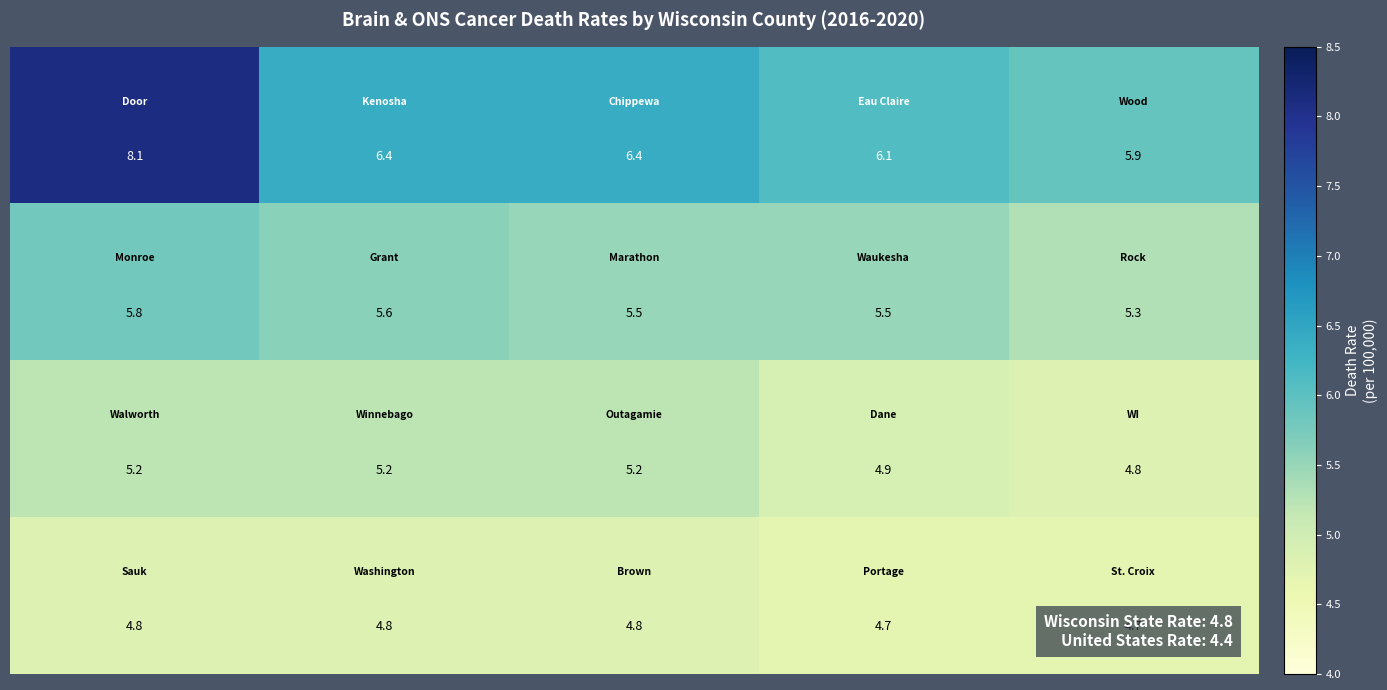

What is the smallest value displayed?

4.7